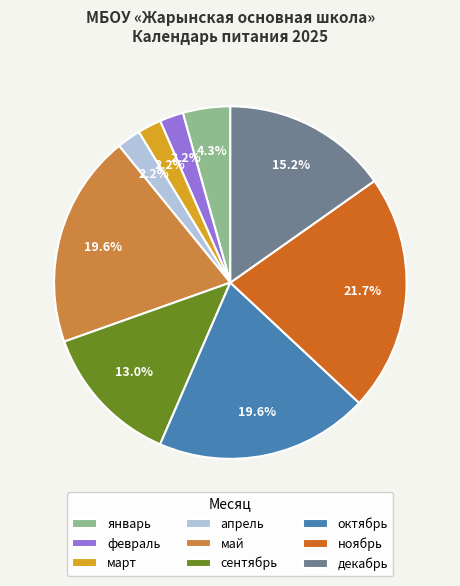

Does март account for over 50% of the chart?

No